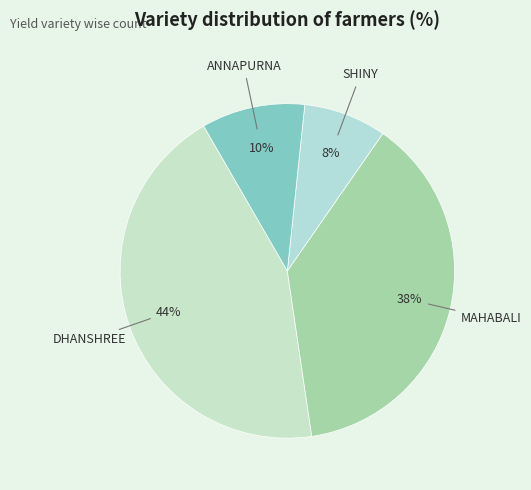

What is the smallest slice in the pie chart?

SHINY